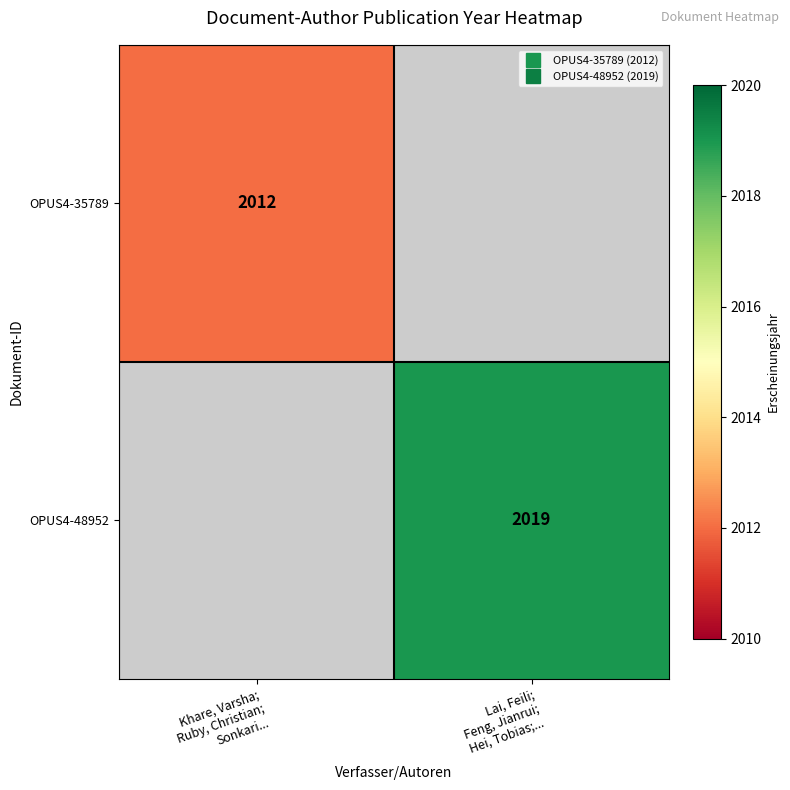

Which has a higher value, Lai, Feili;
Feng, Jianrui;
Hei, Tobias;... or Khare, Varsha;
Ruby, Christian;
Sonkari...?

Khare, Varsha;
Ruby, Christian;
Sonkari...